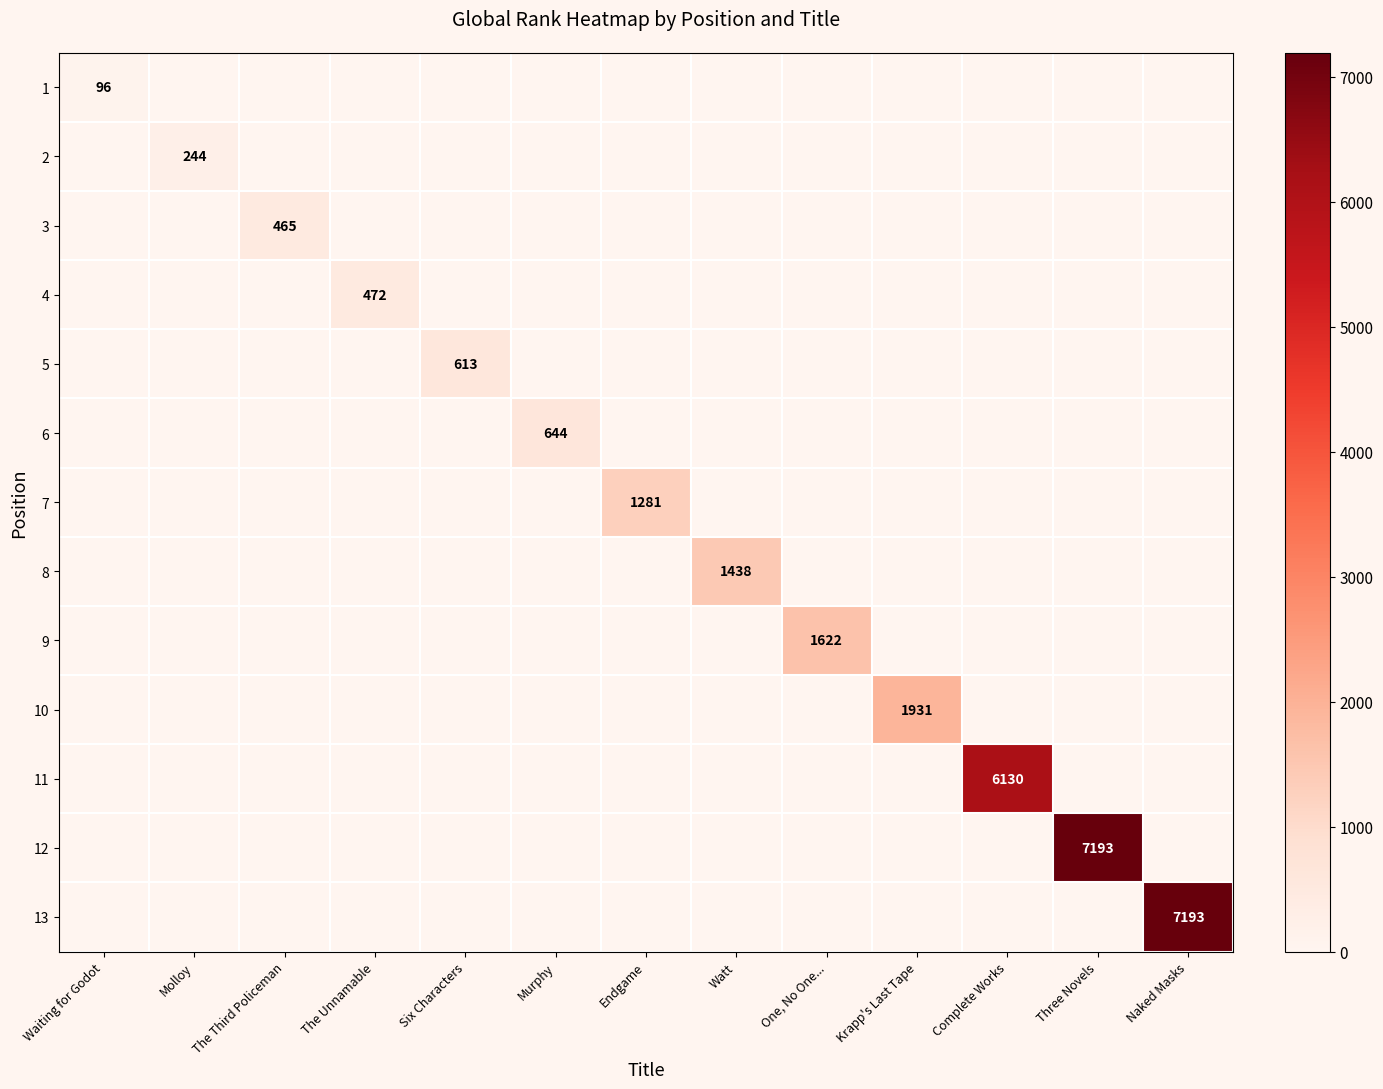

Between Complete Works and The Unnamable, which is larger?

Complete Works